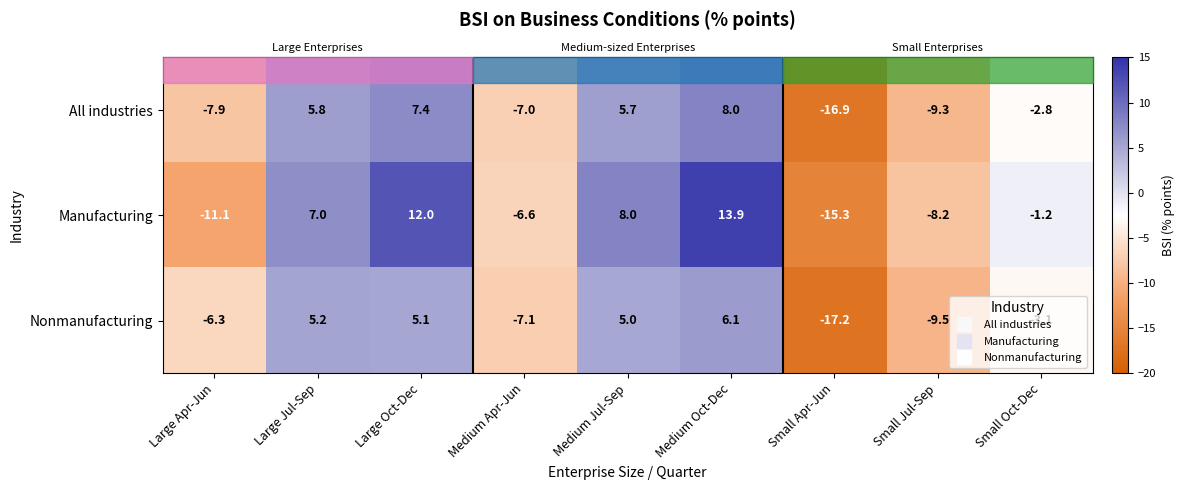

Rank the categories by Manufacturing value from lowest to highest.

Small Apr-Jun, Large Apr-Jun, Small Jul-Sep, Medium Apr-Jun, Small Oct-Dec, Large Jul-Sep, Medium Jul-Sep, Large Oct-Dec, Medium Oct-Dec